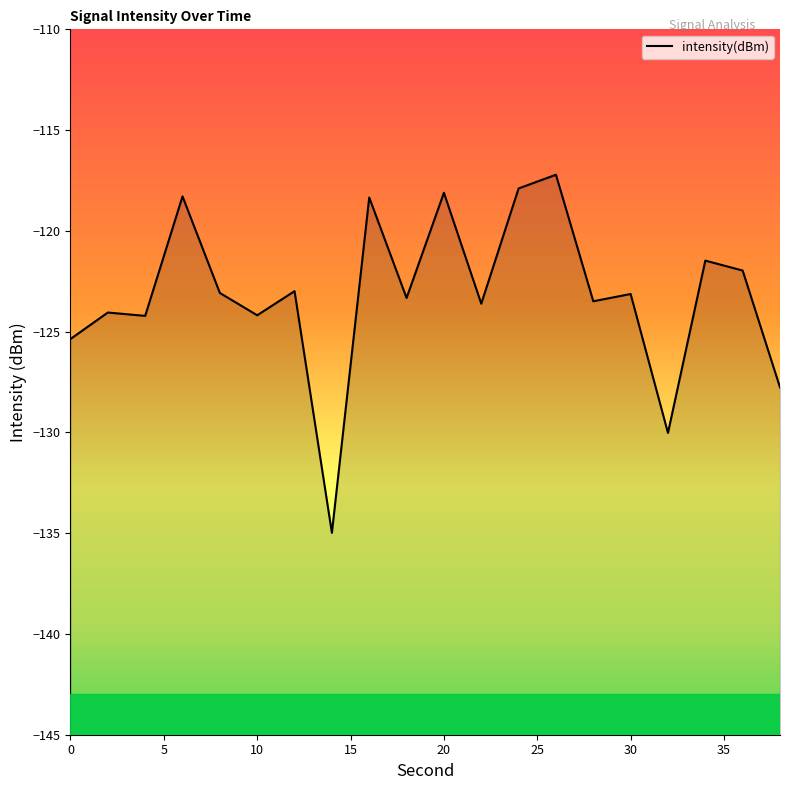

Which has a higher value, 25 or 35?

25